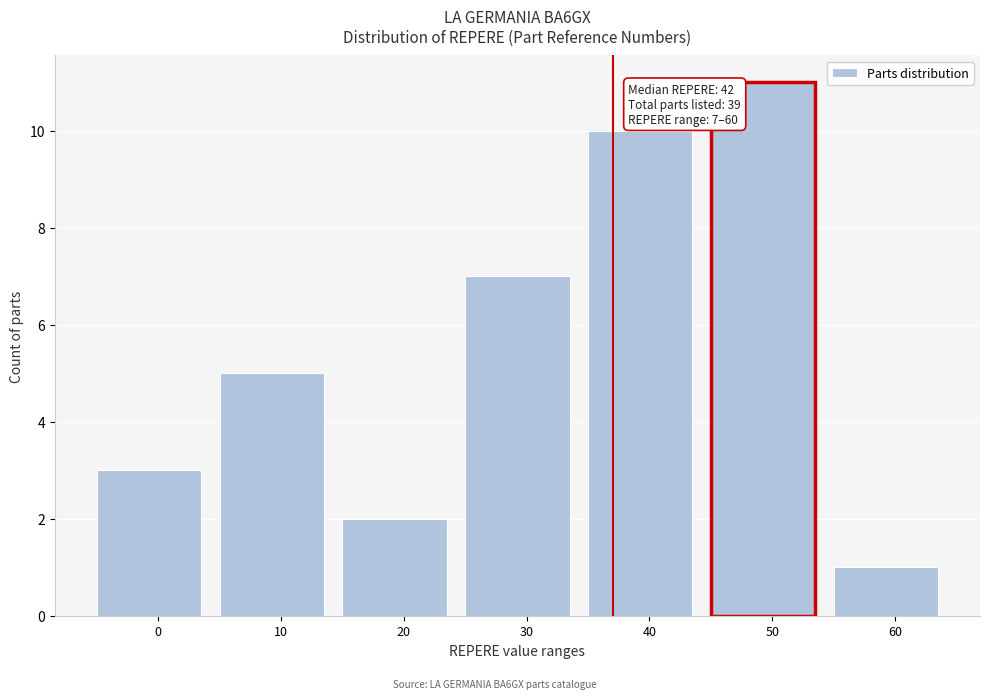

Reading left to right, extract all data points from this chart.

0=3	10=5	20=2	30=7	40=10	50=11	60=1